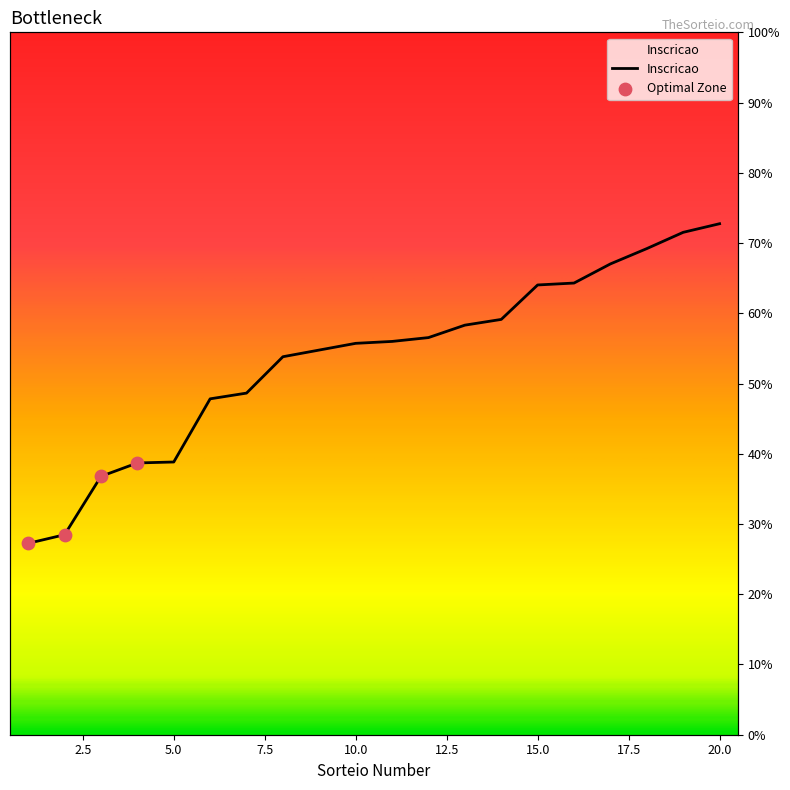

Between 18 and 11, which is larger?

18